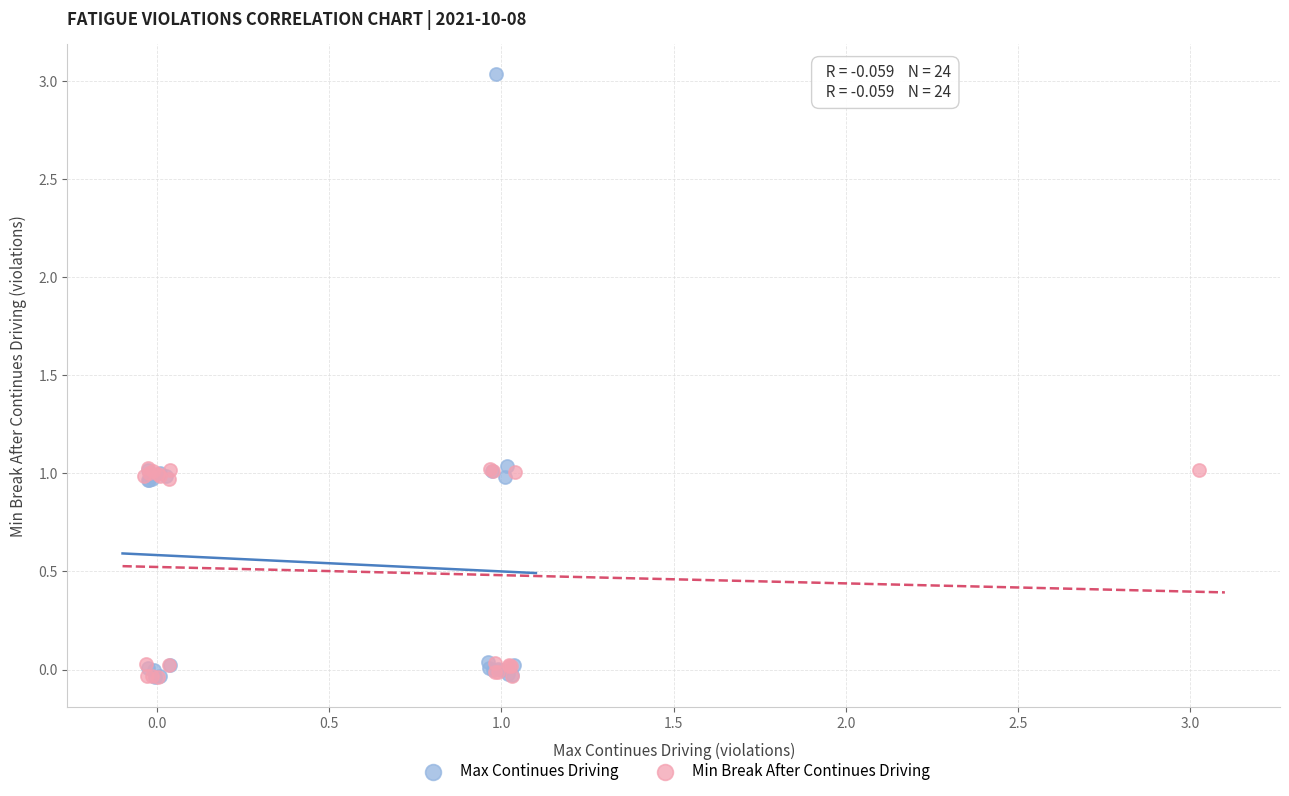

Which series reaches the maximum Y coordinate?

Max Continues Driving